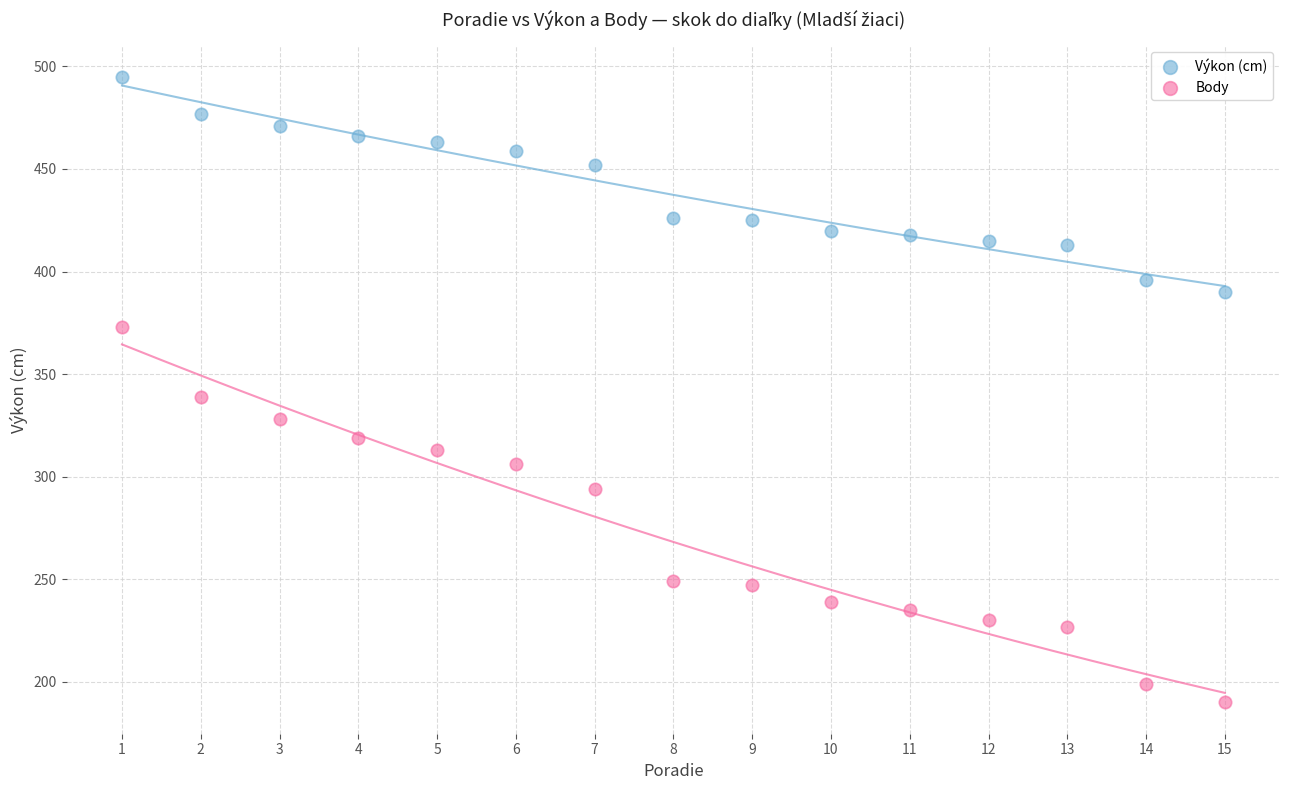

Across all data points, what is the range of Y values (max minus min)?

305